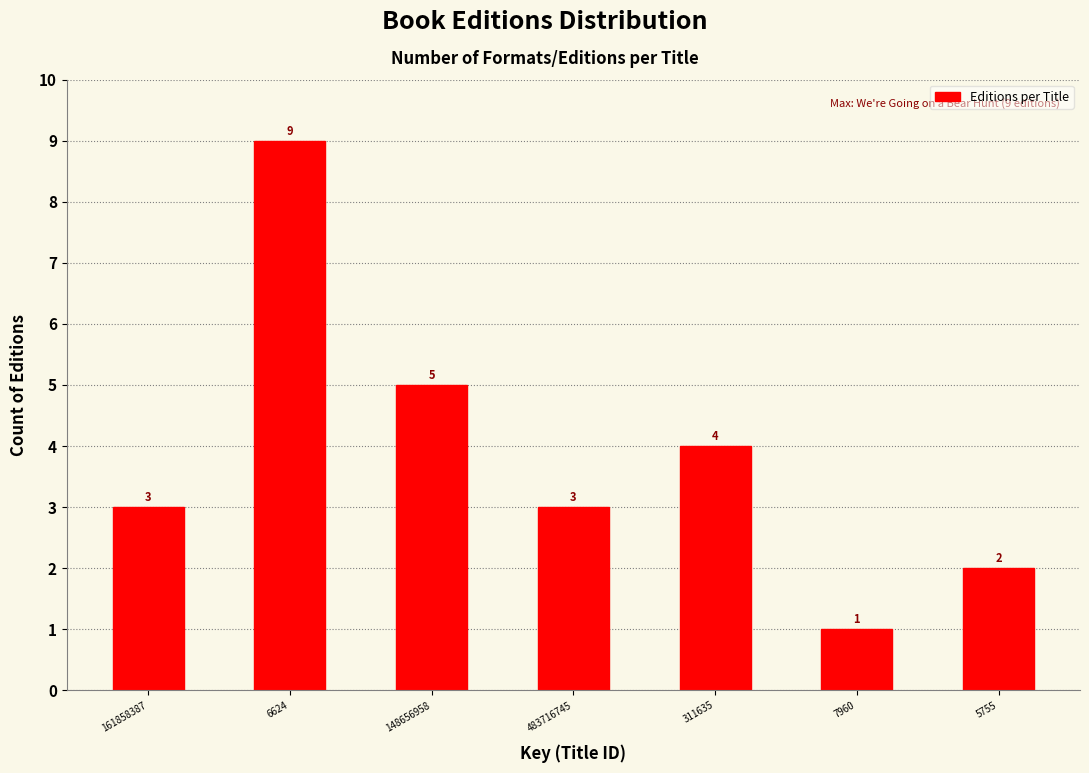

Reading left to right, extract all data points from this chart.

161858387=3	6624=9	148656958=5	483716745=3	311635=4	7960=1	5755=2